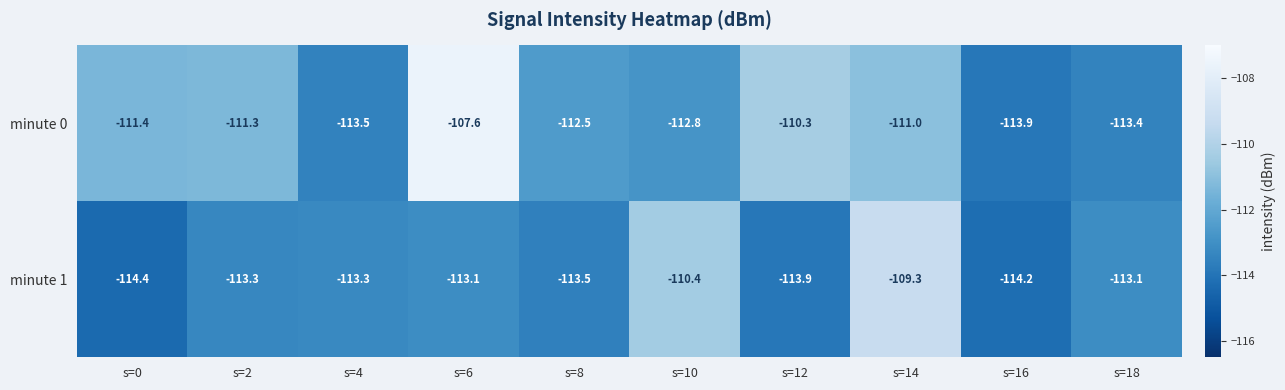

Is it true that minute 0 equals -111.4 at s=0?

True